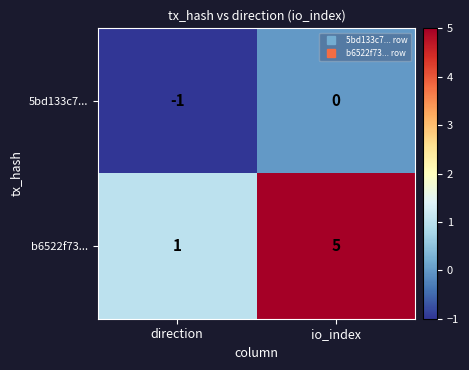

The value of b6522f73... at direction is 1. True or false?

True